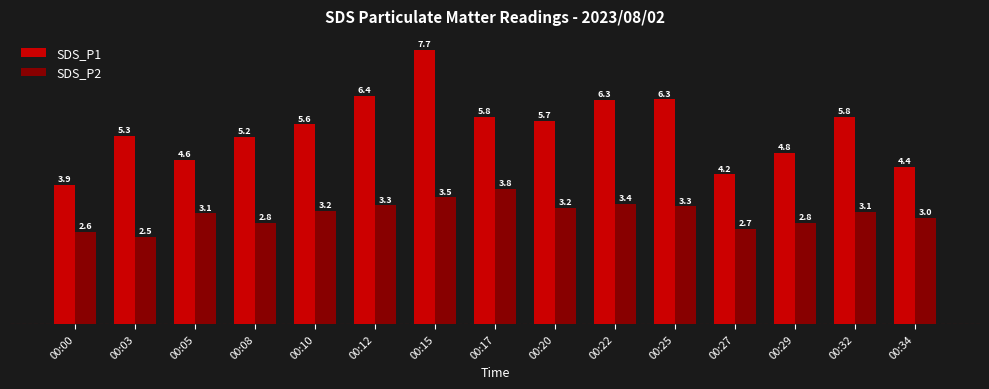

Which category has the highest value in the SDS_P2 series?

00:17